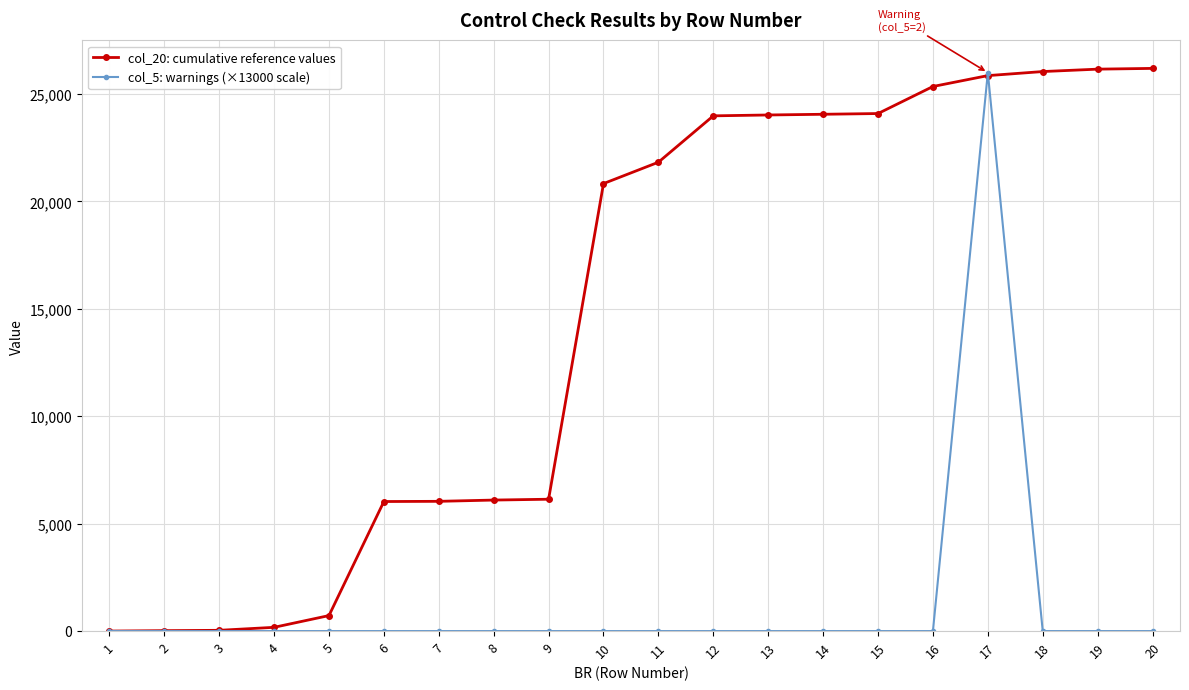

Between 1 and 18, which series saw the biggest shift?

col_20: cumulative reference values